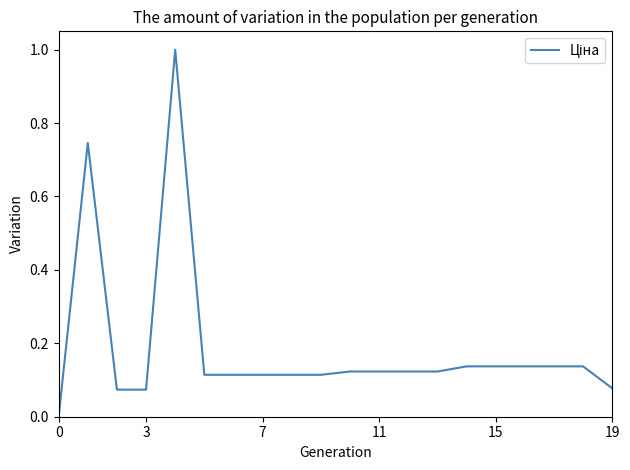

What is the greatest value displayed?

1.0